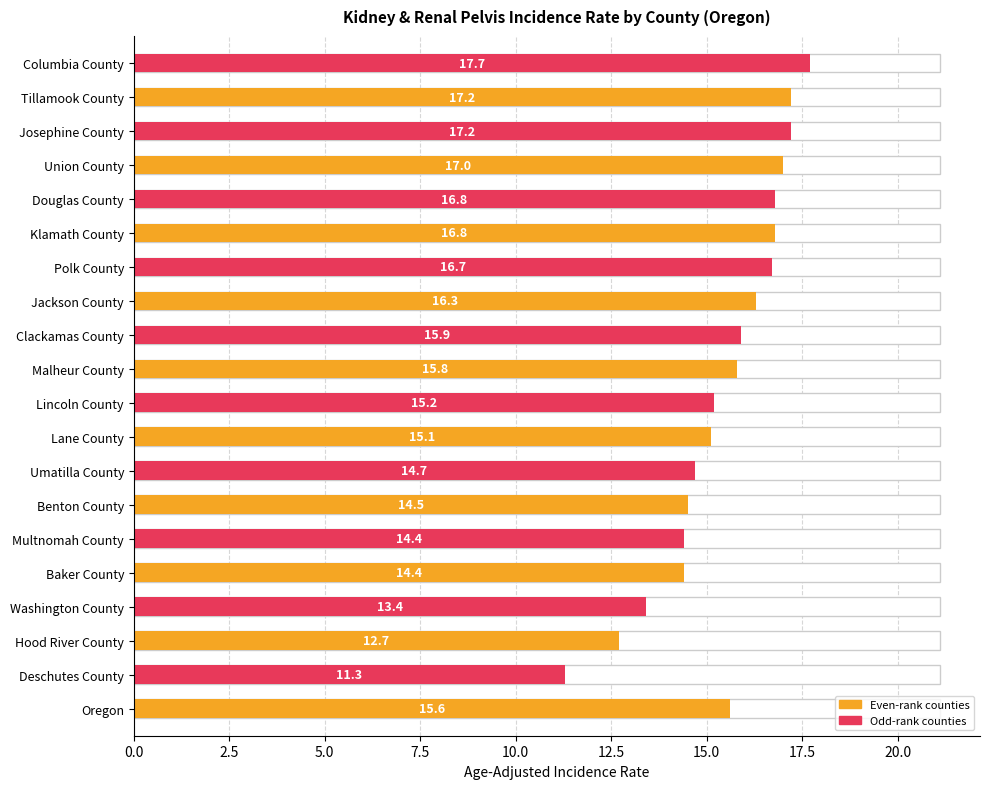

What is the average value?

15.4